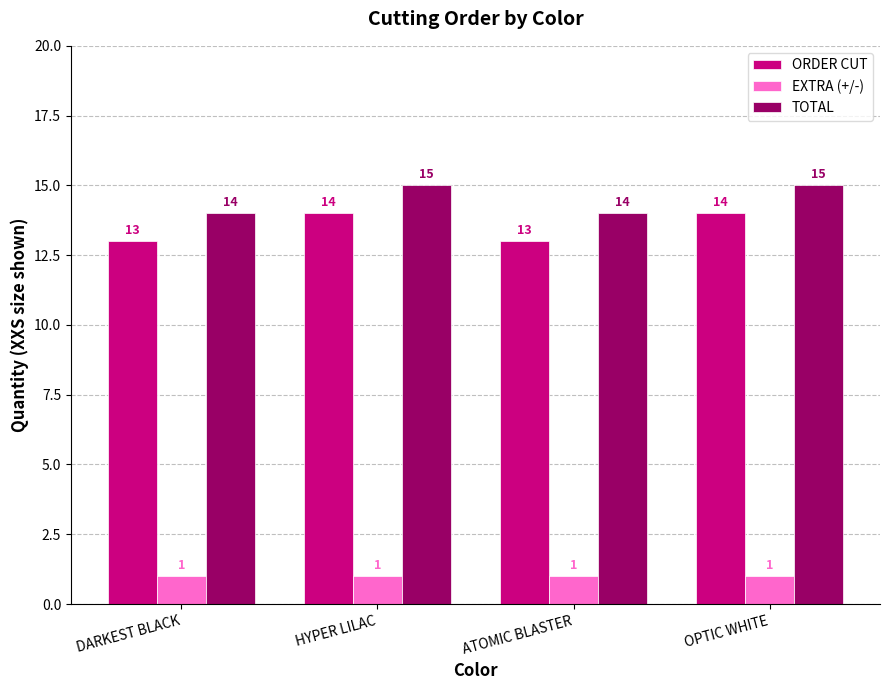

What is the label of the 4th bar from the right?

DARKEST BLACK